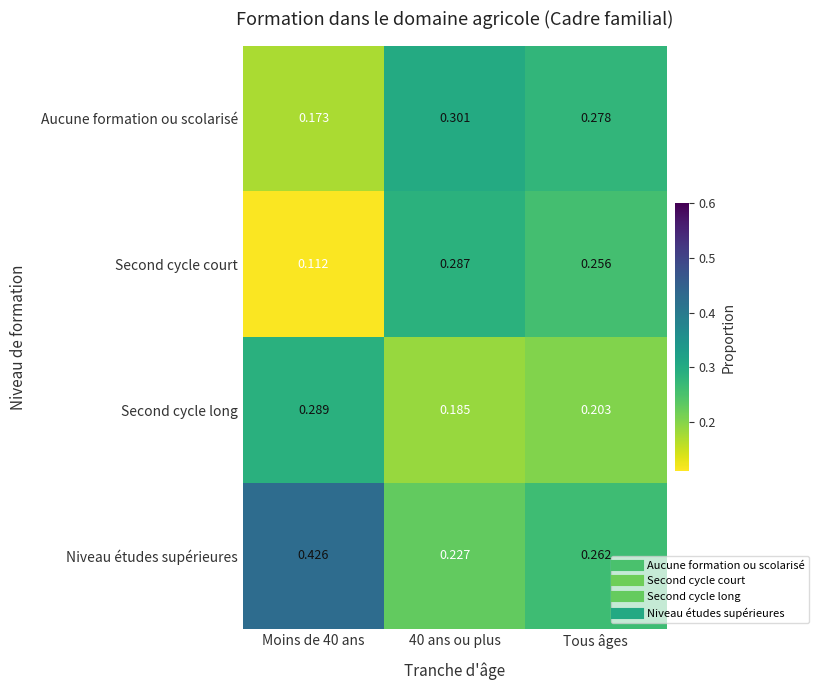

Which series has the largest range (max minus min)?

Niveau études supérieures